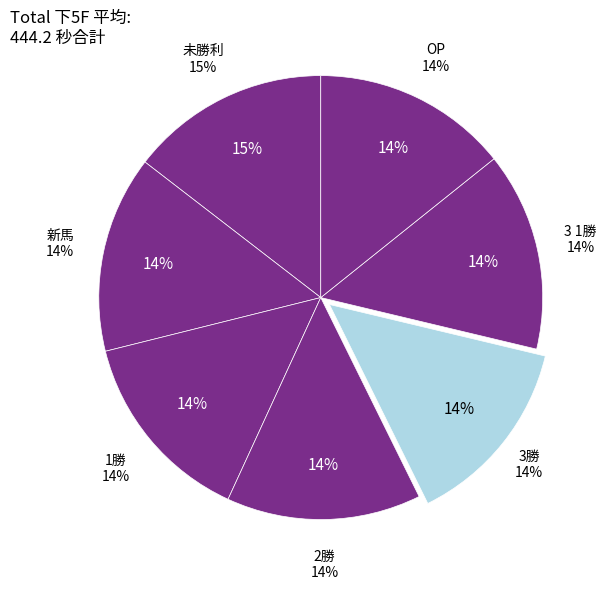

To the nearest percent, what is the difference between the largest and smallest slice percentages?

1%